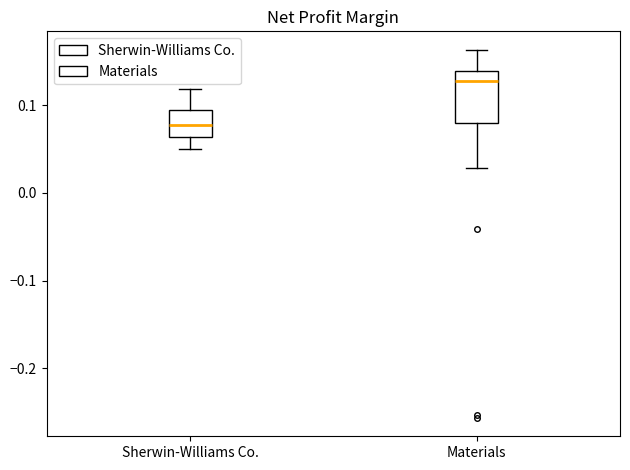

Which box's median line is the lowest?

Sherwin-Williams Co.